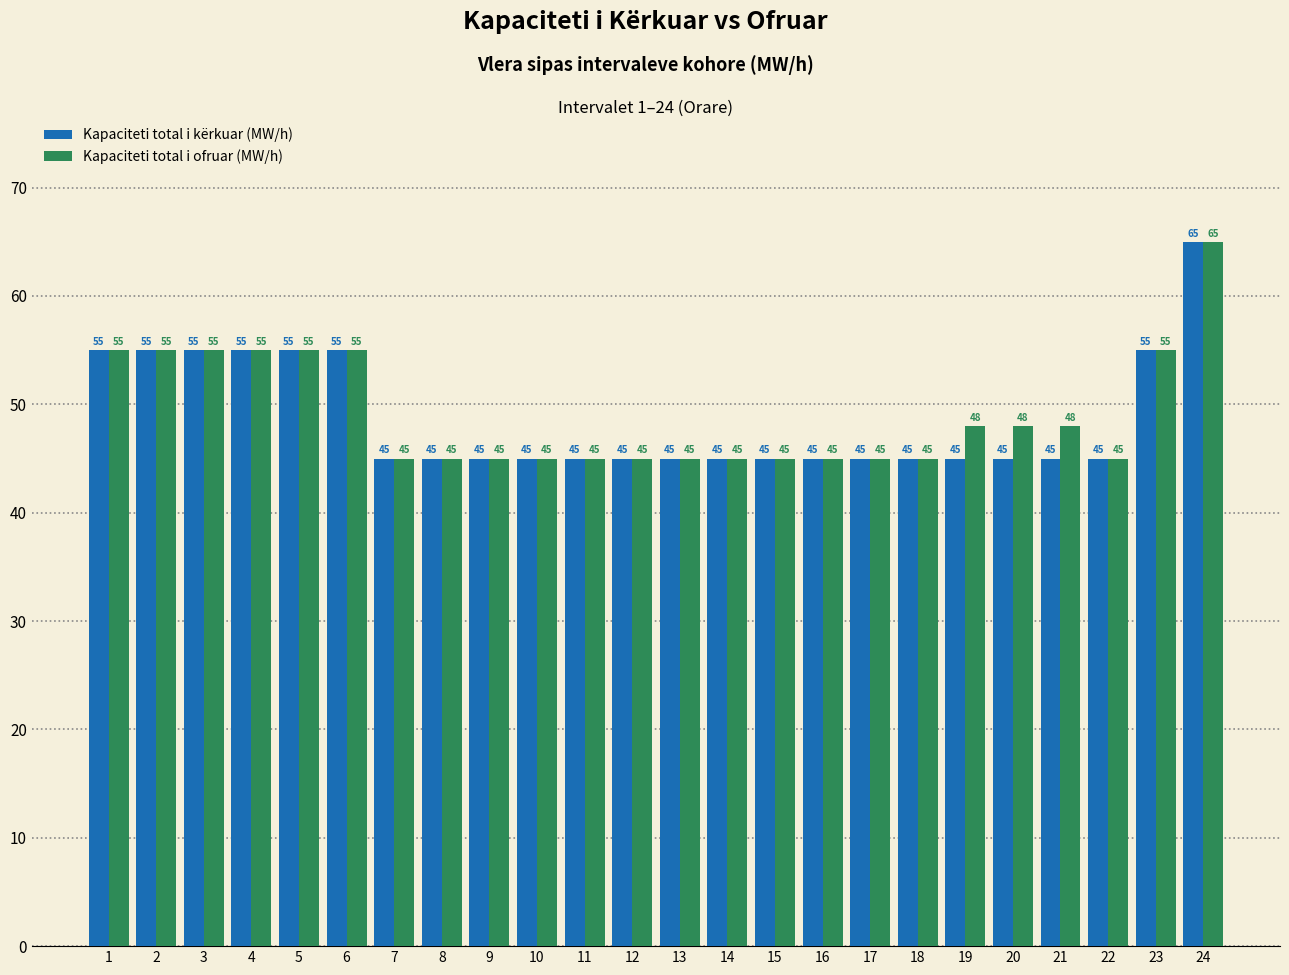

At which category is the sum across all series the highest?

24